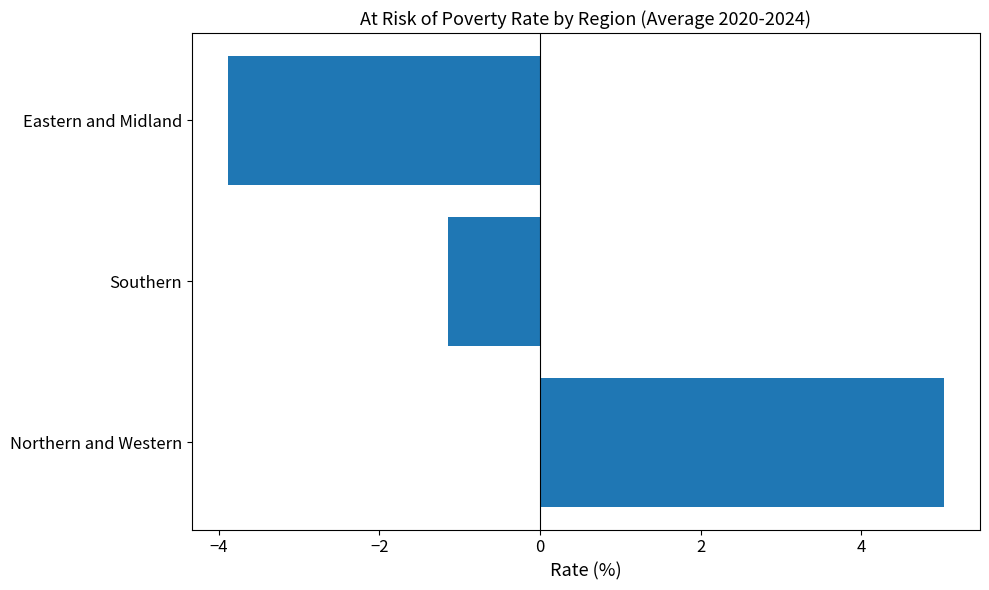

How many values are above zero?

1